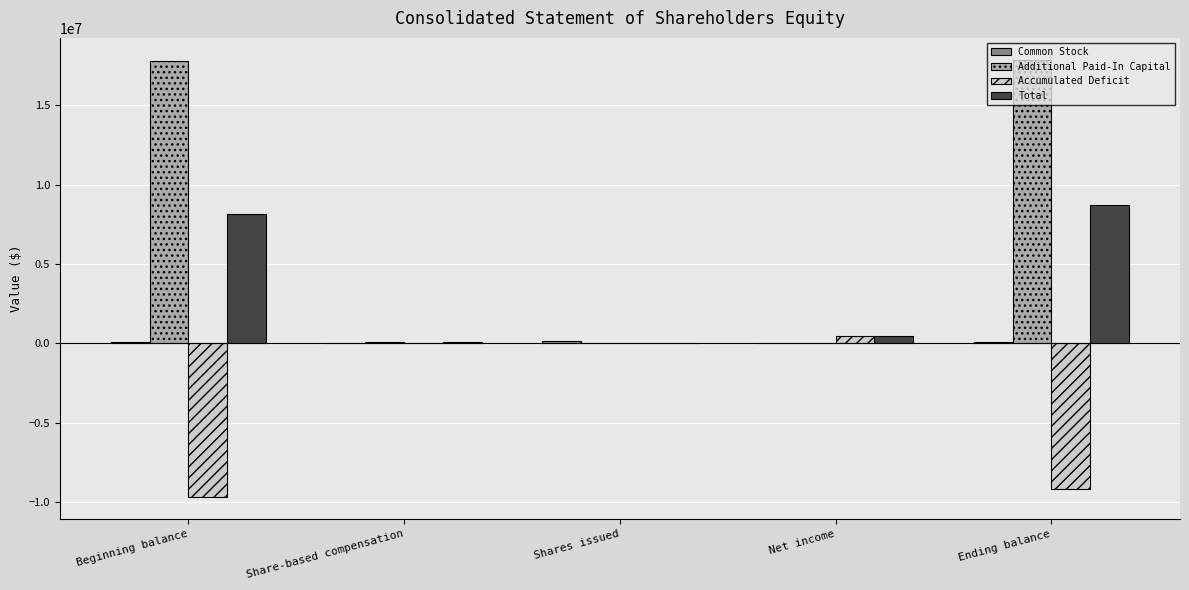

Count the number of data series in this chart.

4